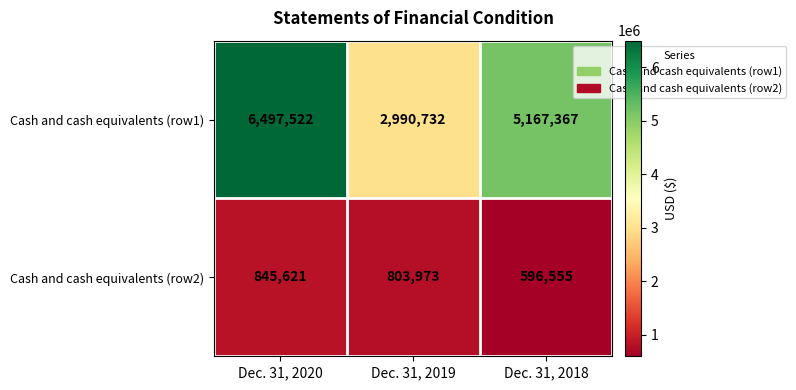

What is the sum of all Cash and cash equivalents (row1) values?

14655621